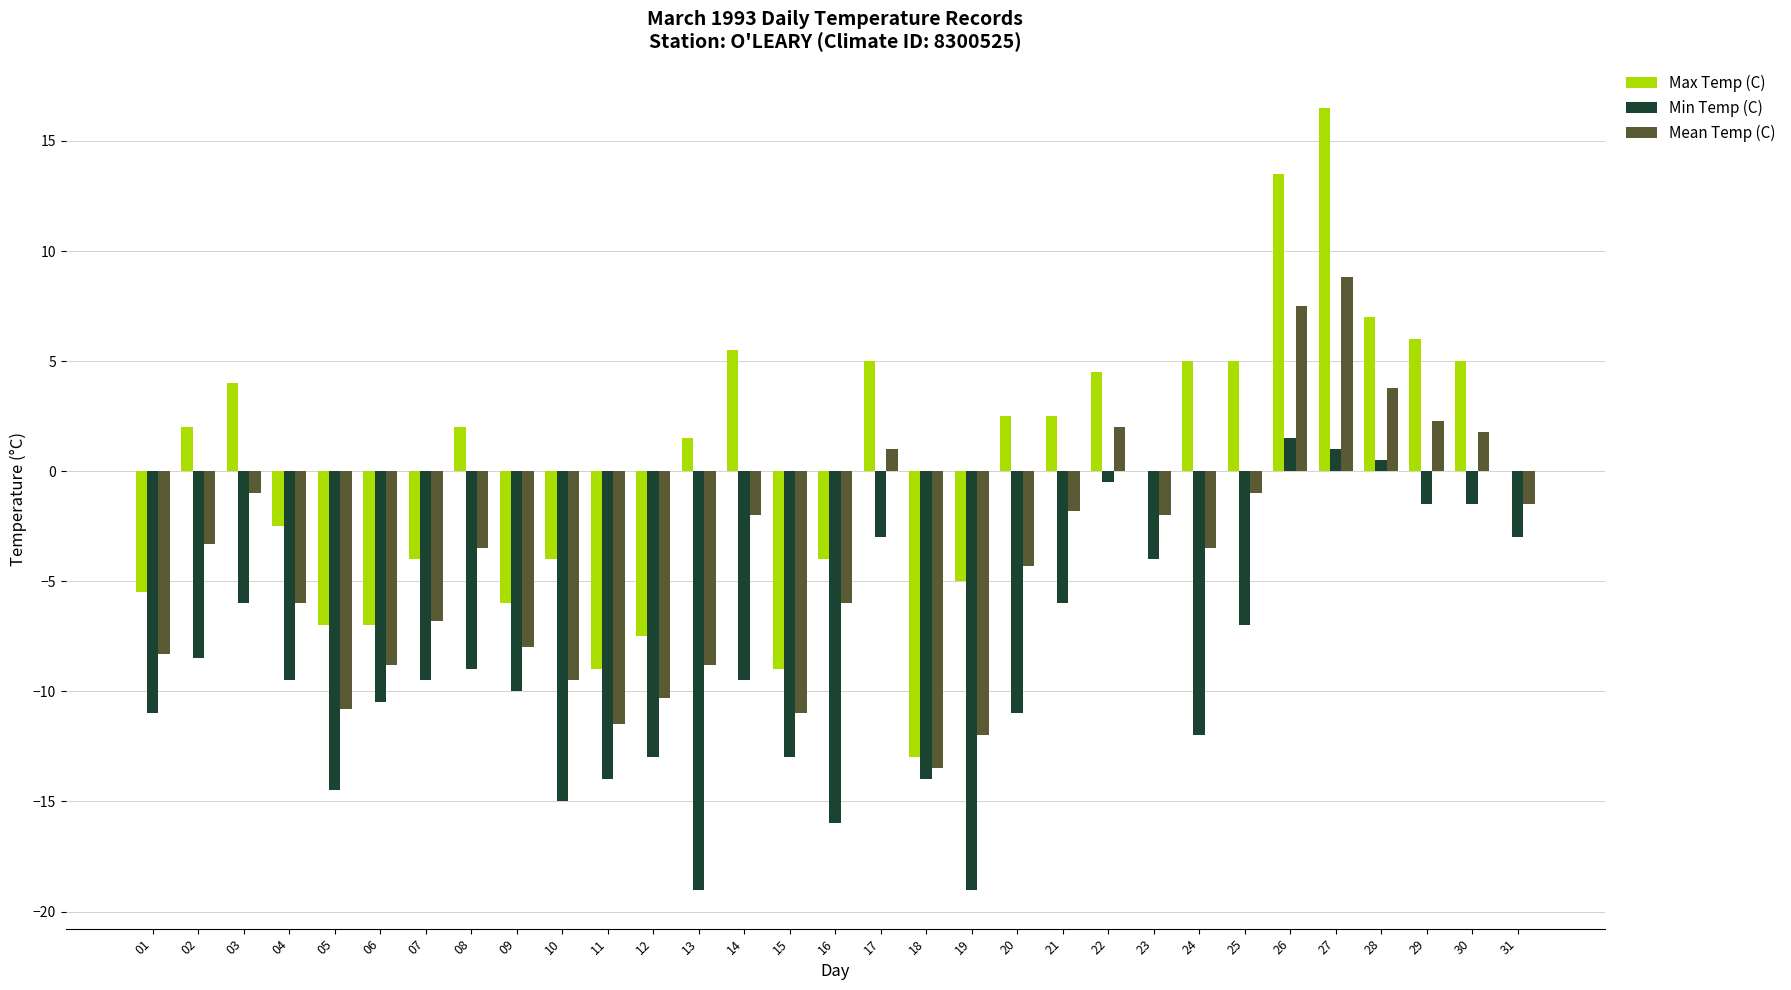

Reading right to left, transcribe all the data shown in this chart.

Max Temp (C): 0.0	5.0	6.0	7.0	16.5	13.5	5.0	5.0	0.0	4.5	2.5	2.5	-5.0	-13.0	5.0	-4.0	-9.0	5.5	1.5	-7.5	-9.0	-4.0	-6.0	2.0	-4.0	-7.0	-7.0	-2.5	4.0	2.0	-5.5
Min Temp (C): -3.0	-1.5	-1.5	0.5	1.0	1.5	-7.0	-12.0	-4.0	-0.5	-6.0	-11.0	-19.0	-14.0	-3.0	-16.0	-13.0	-9.5	-19.0	-13.0	-14.0	-15.0	-10.0	-9.0	-9.5	-10.5	-14.5	-9.5	-6.0	-8.5	-11.0
Mean Temp (C): -1.5	1.8	2.3	3.8	8.8	7.5	-1.0	-3.5	-2.0	2.0	-1.8	-4.3	-12.0	-13.5	1.0	-6.0	-11.0	-2.0	-8.8	-10.3	-11.5	-9.5	-8.0	-3.5	-6.8	-8.8	-10.8	-6.0	-1.0	-3.3	-8.3